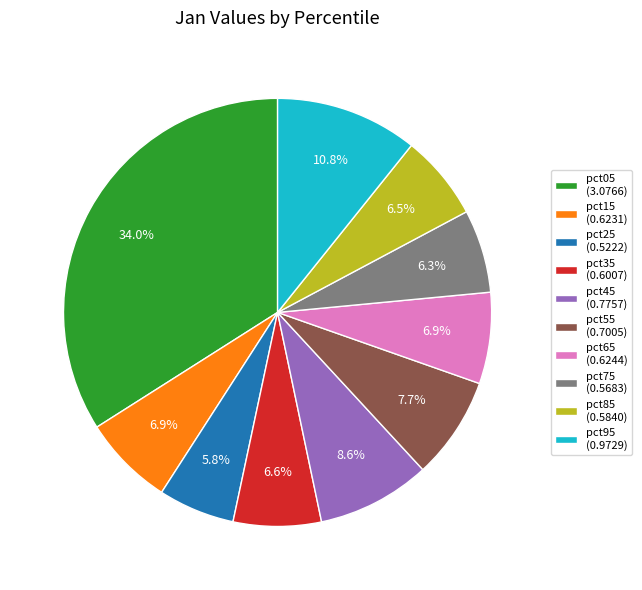

Combined, what portion of the pie is pct25 and pct75?

12.1%